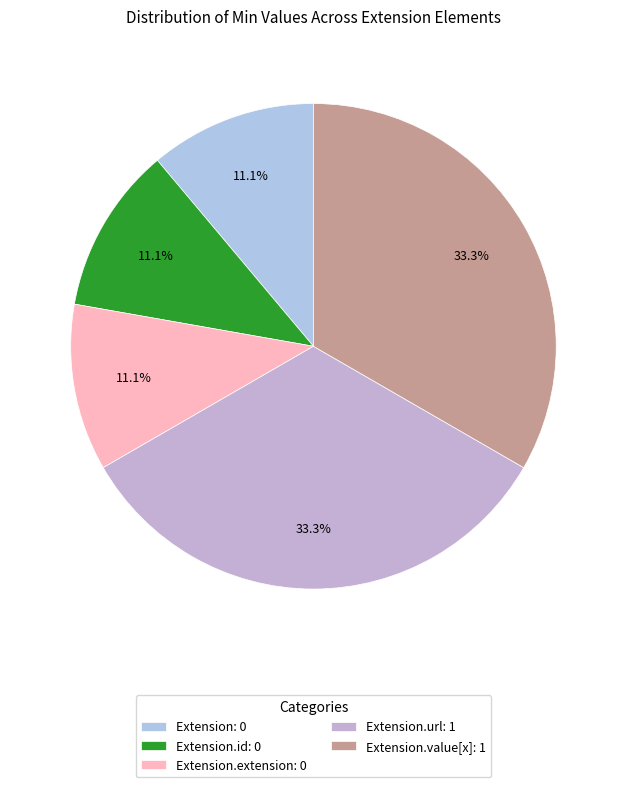

Rank the categories by value from highest to lowest.

Extension.url, Extension.value[x], Extension, Extension.id, Extension.extension